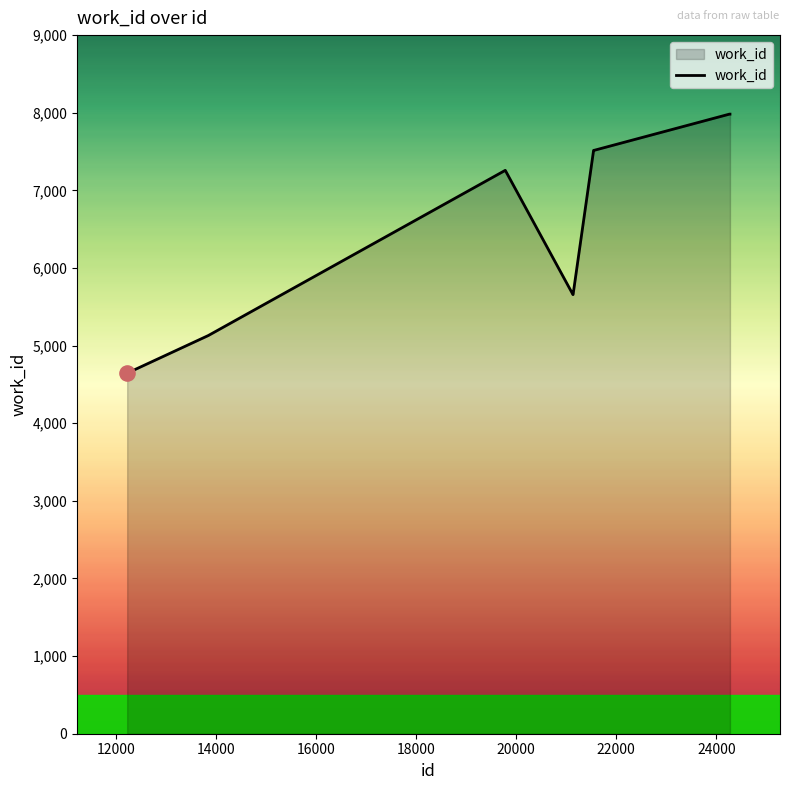

What is the minimum value shown in the chart?

4645